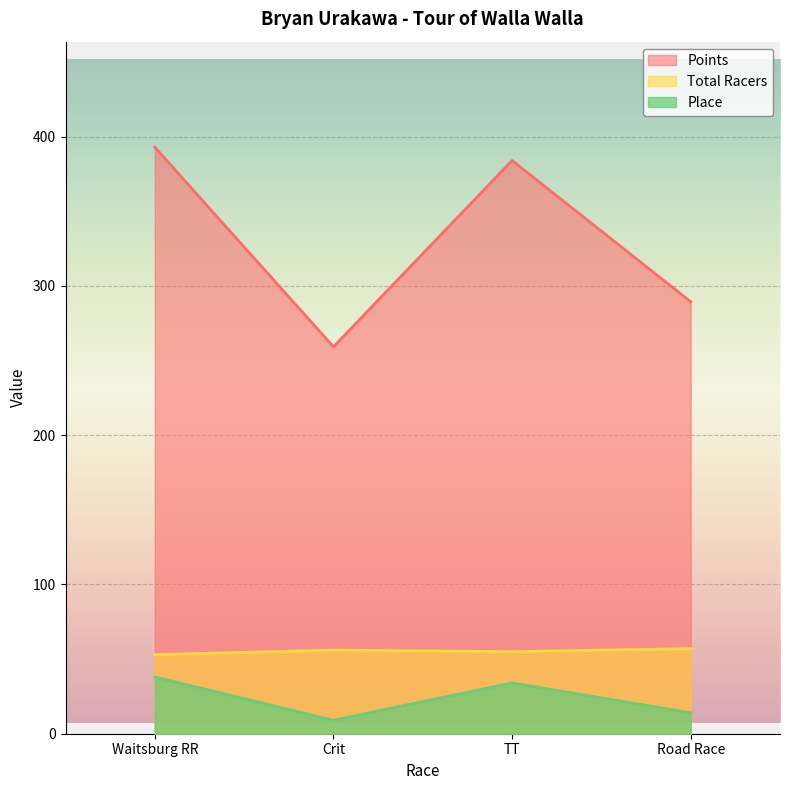

What is the maximum value for Points?

392.8